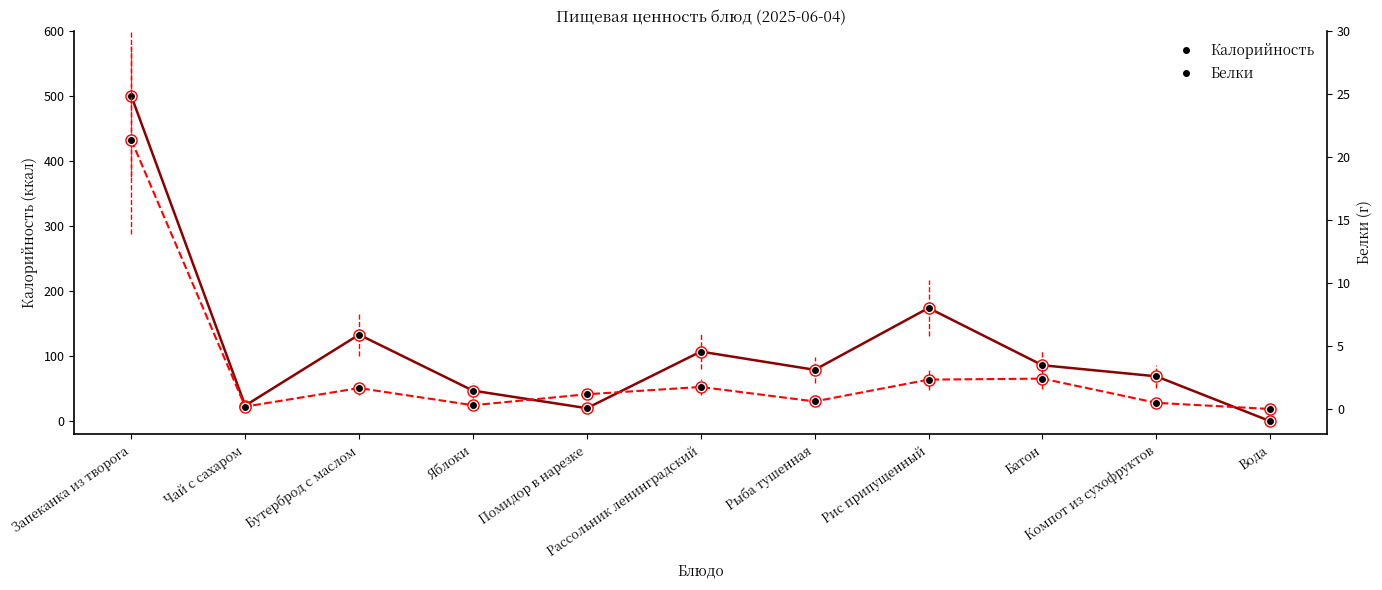

What is the approximate value of Белки at Помидор в нарезке?

1.2